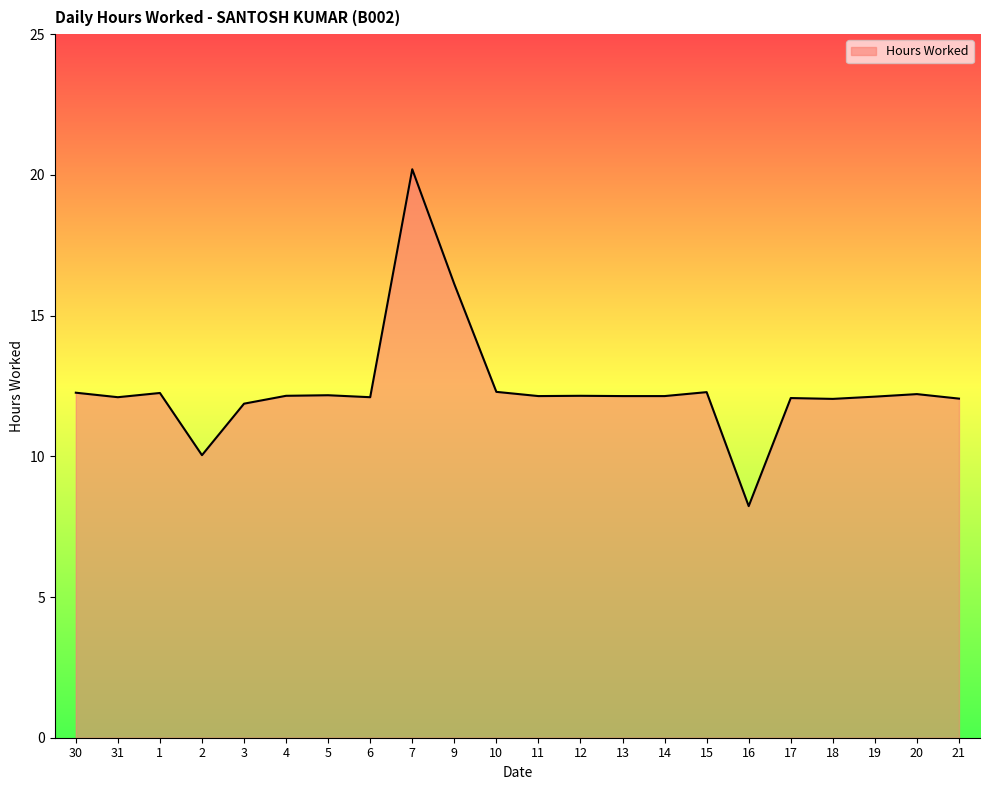

What is the average value?

12.4